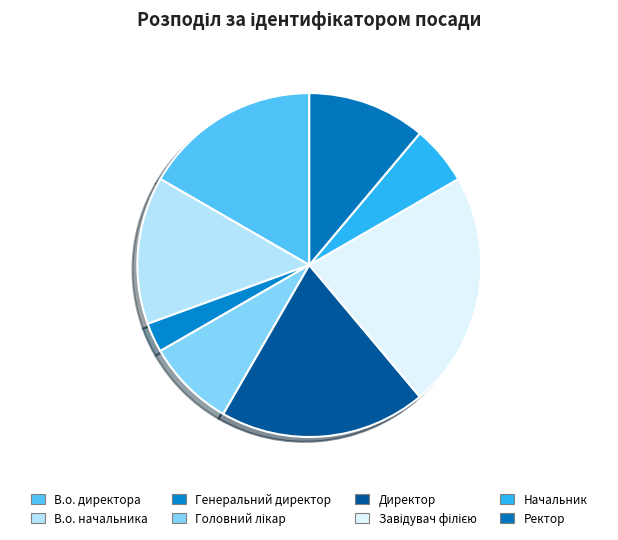

Does any single category account for the majority?

No